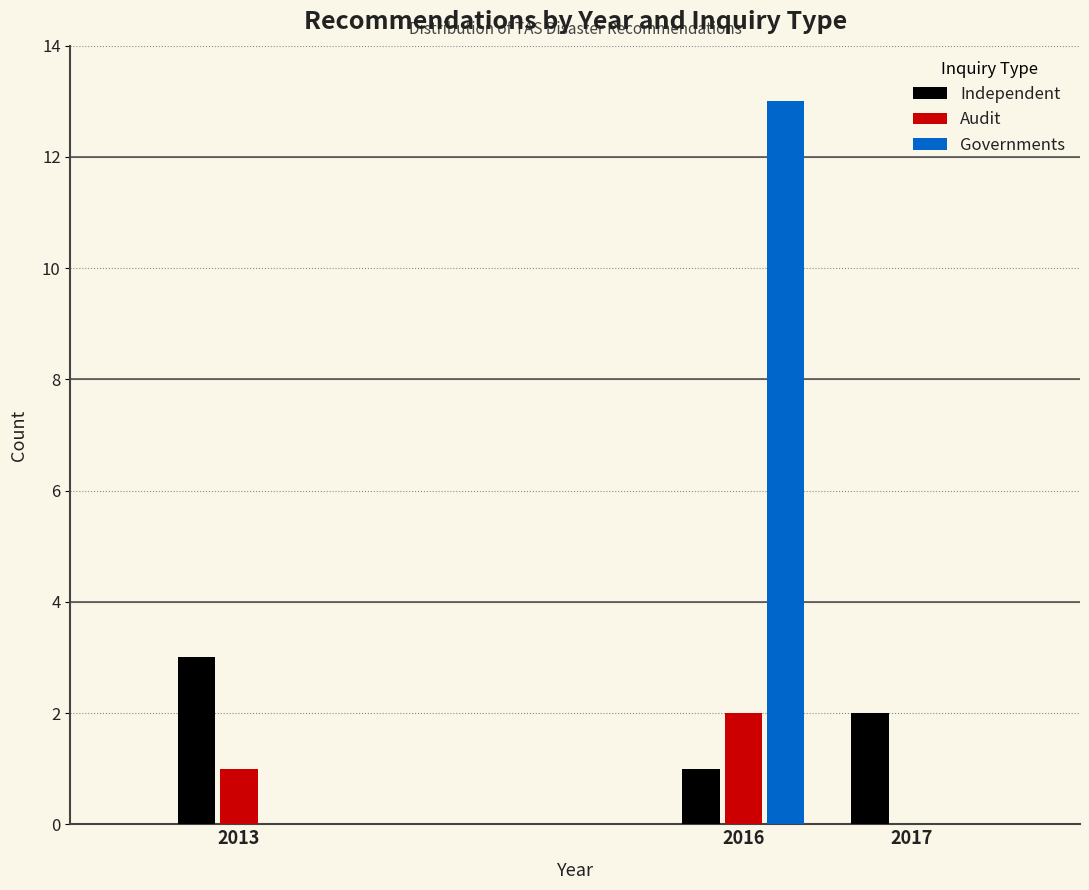

Reading left to right, transcribe all the data shown in this chart.

Independent: 2013=3	2016=1	2017=2
Audit: 2013=1	2016=2	2017=0
Governments: 2013=0	2016=13	2017=0